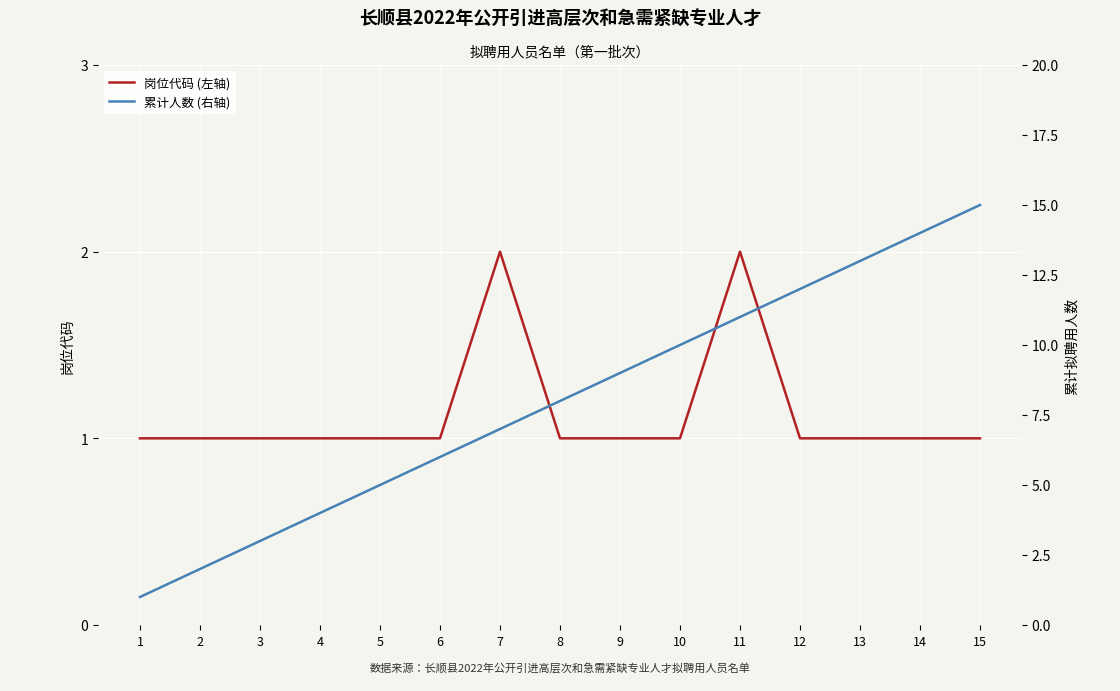

Where does the 累计人数 (右轴) series first go above 8?

9